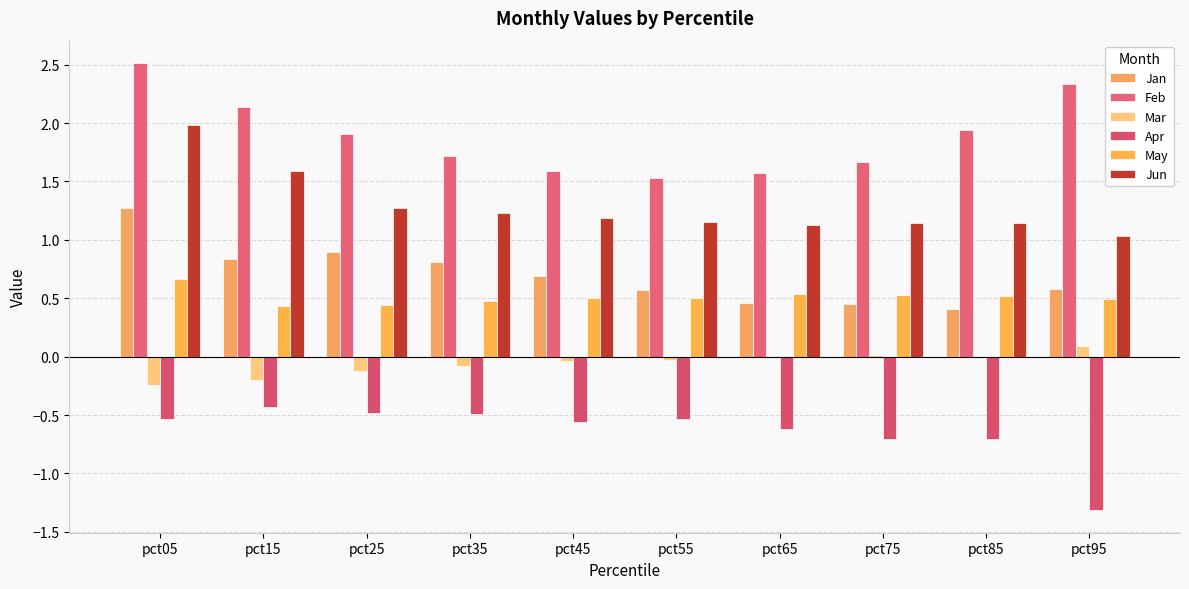

What is the value of the Mar bar at the 10th from the left?

0.1